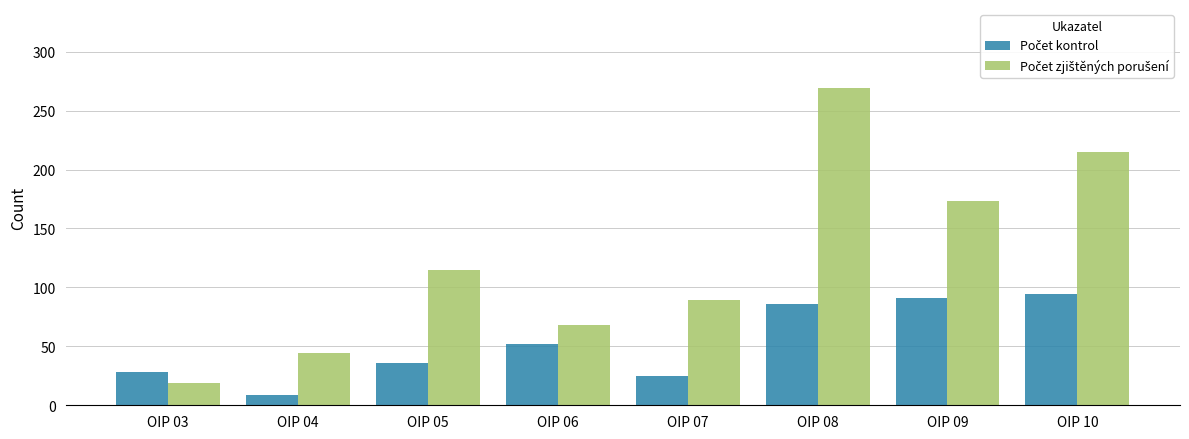

What is the minimum value shown in the chart?

9